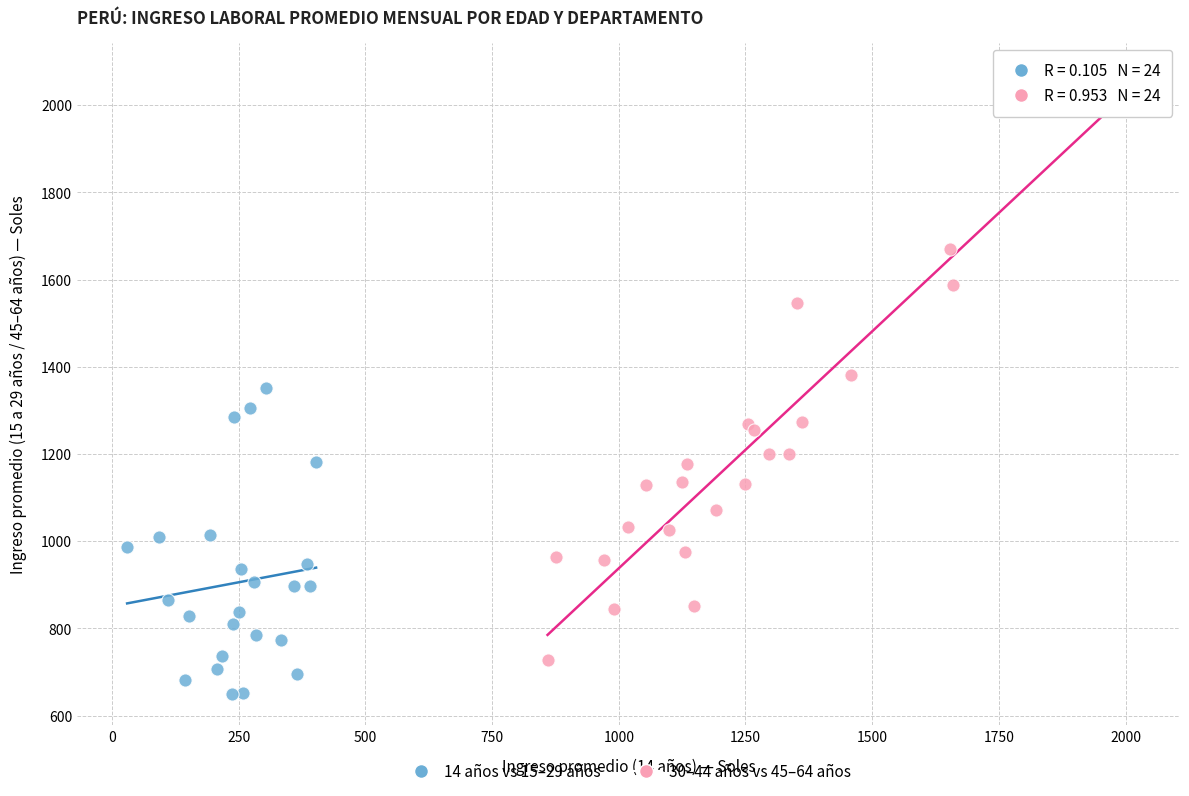

Which series has the widest spread of Y values?

30–44 años vs 45–64 años